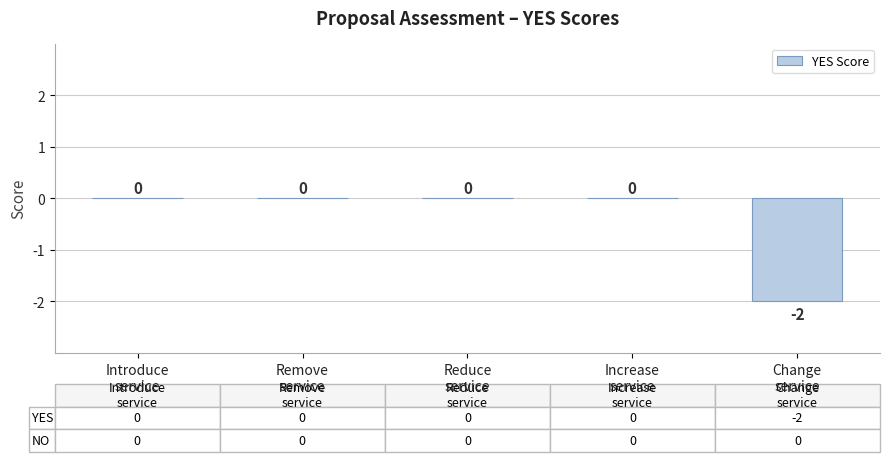

Reading right to left, what are all the values shown in this chart?

-2	0	0	0	0